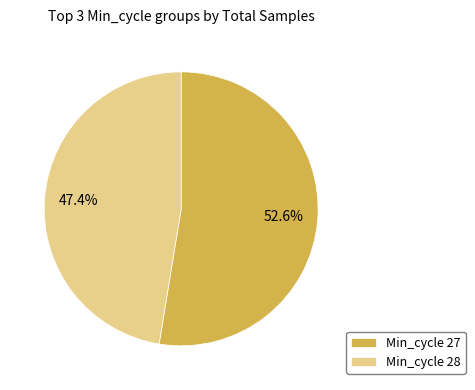

Approximately how many times larger is the value at Min_cycle 28 compared to Min_cycle 27?

0.9